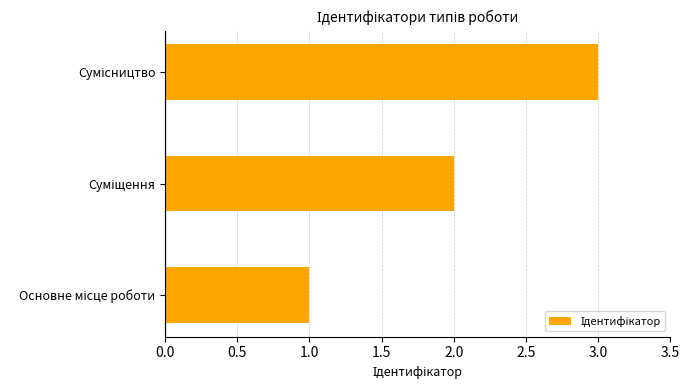

Does the chart contain any negative values?

No